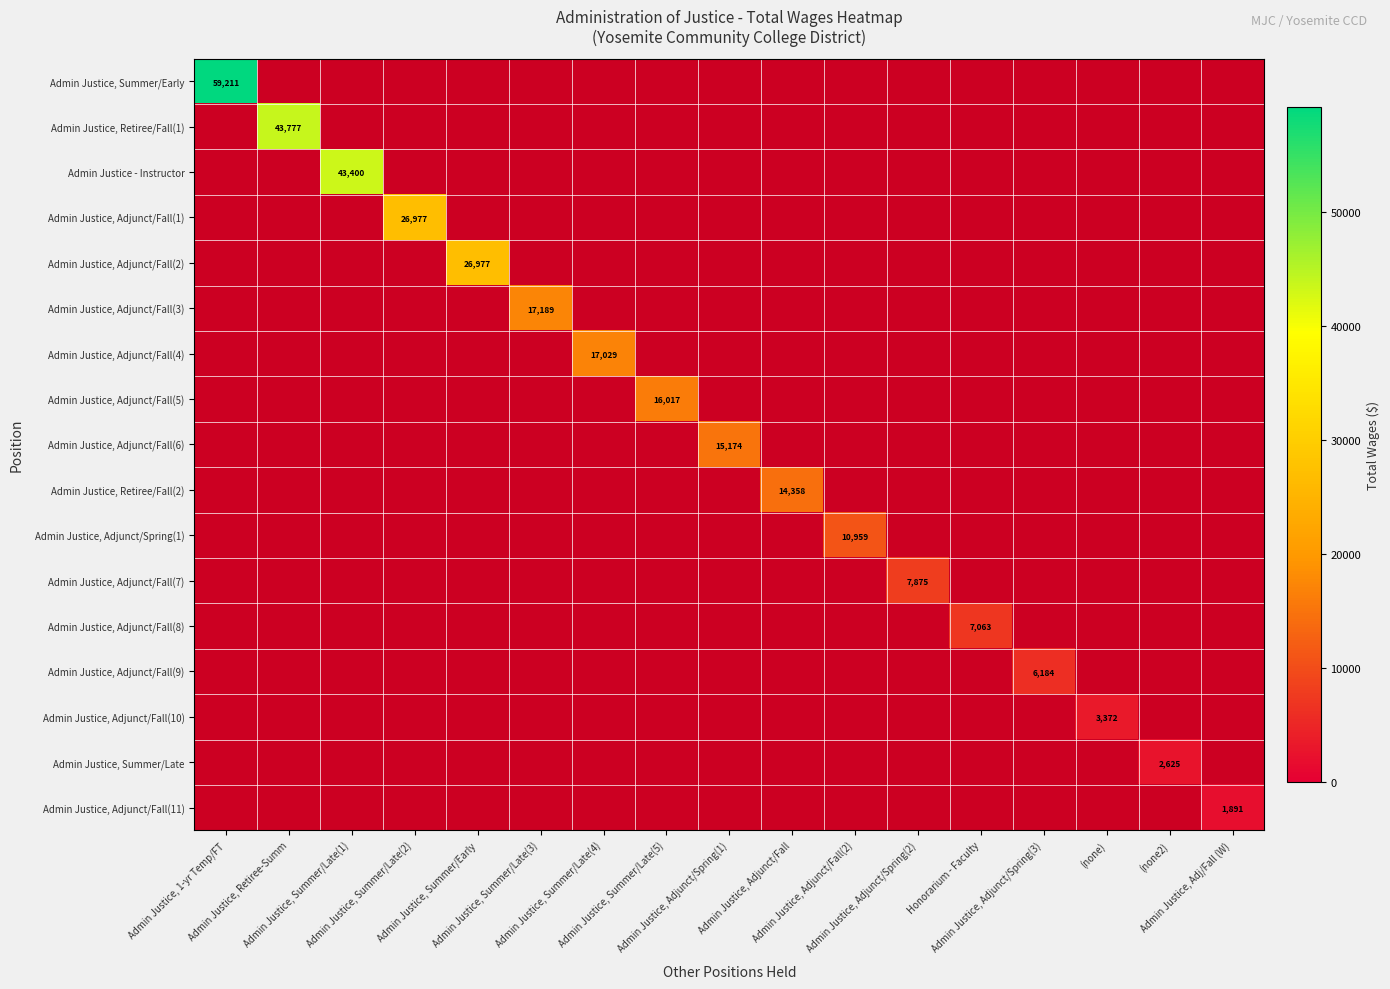

Is it true that Admin Justice, Adjunct/Fall(6) equals 10217 at Admin Justice, Summer/Late(4)?

False